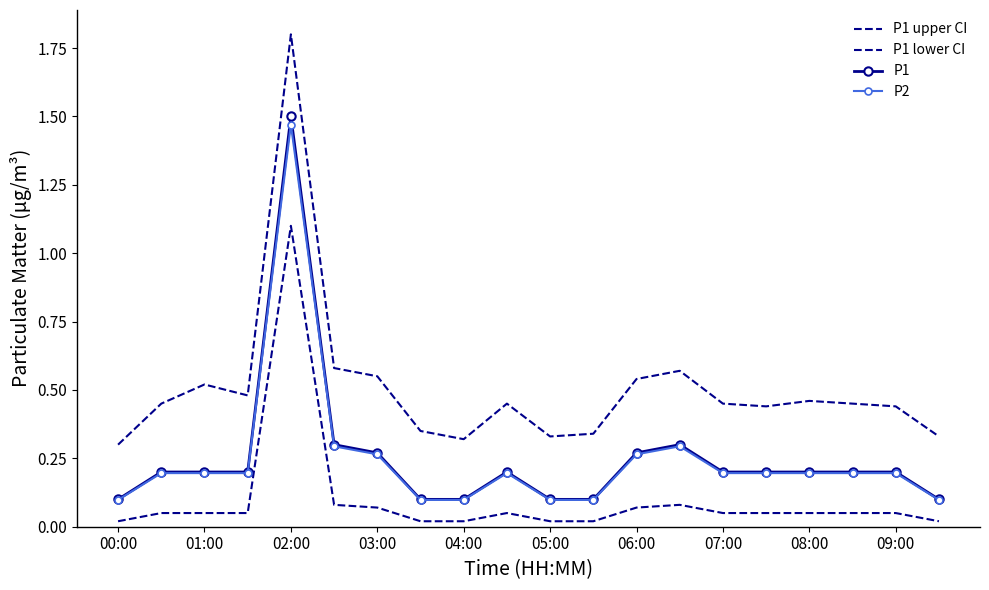

True or false: P1 lower CI and P1 upper CI intersect in this chart.

False